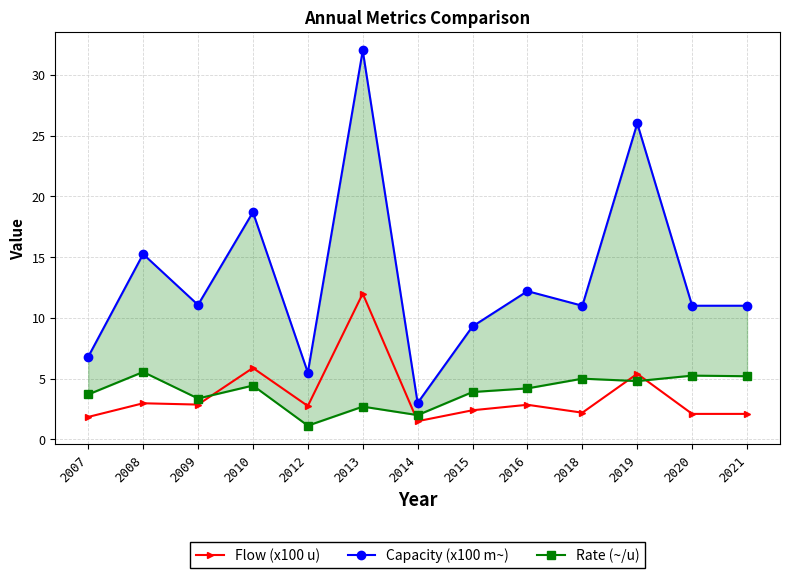

The Flow (x100 u) series shows 3.2 at 2007. True or false?

False